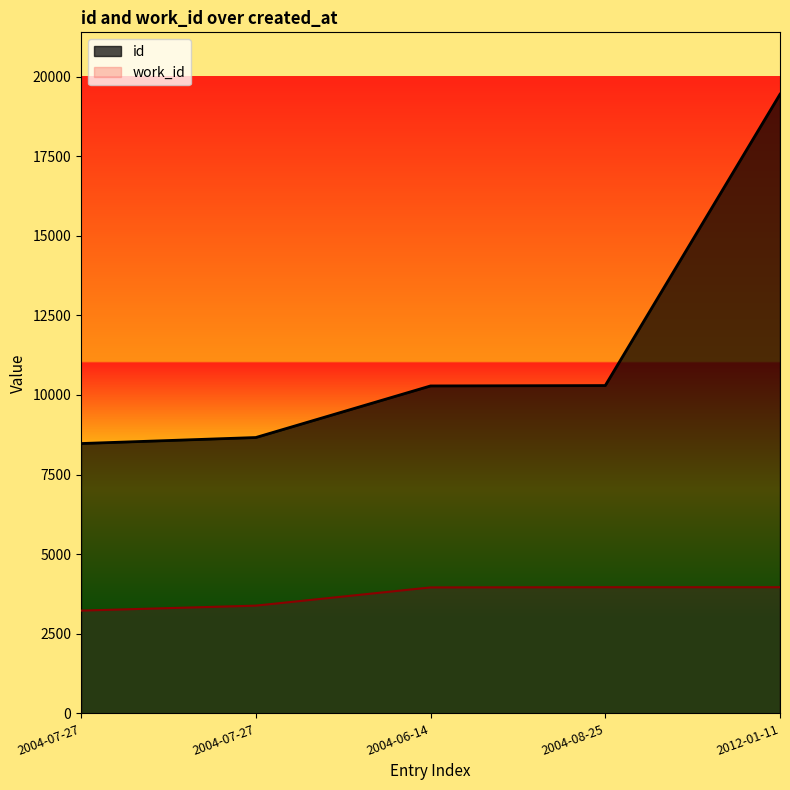

True or false: id has a value of 14832 at 2004-07-27.

False